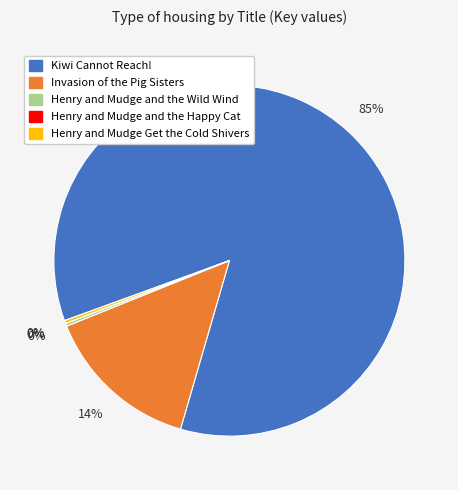

Is Kiwi Cannot Reach! the majority of the pie?

Yes